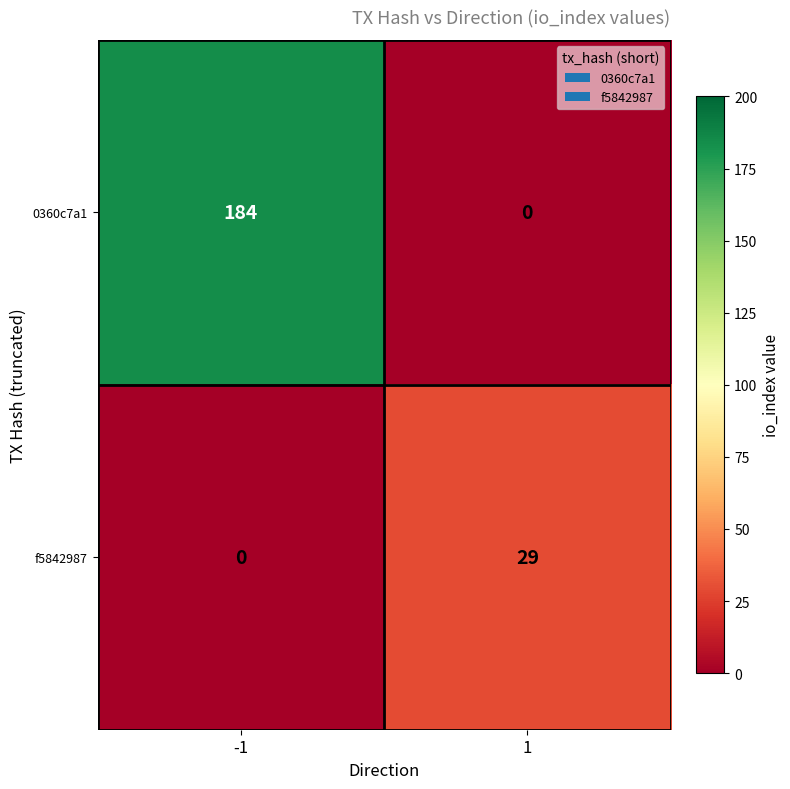

Rank the series at 1 from highest to lowest value.

f5842987, 0360c7a1